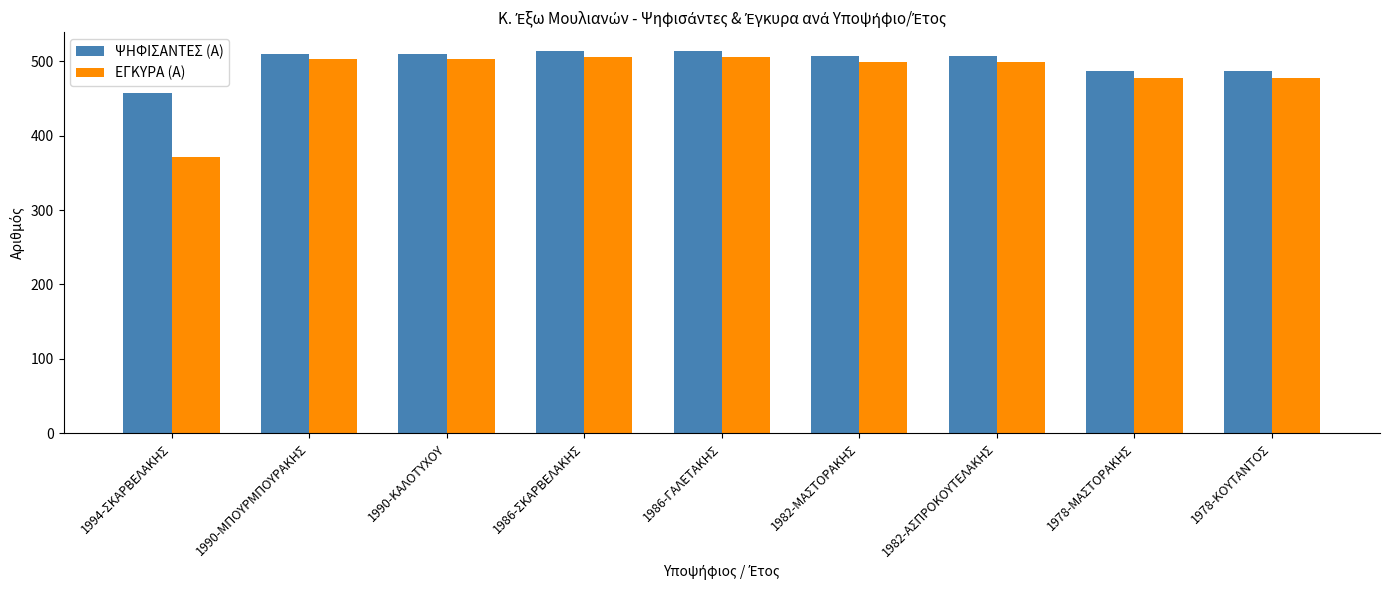

At 1982-ΜΑΣΤΟΡΑΚΗΣ, list the series in order from smallest to largest.

ΕΓΚΥΡΑ (Α), ΨΗΦΙΣΑΝΤΕΣ (Α)